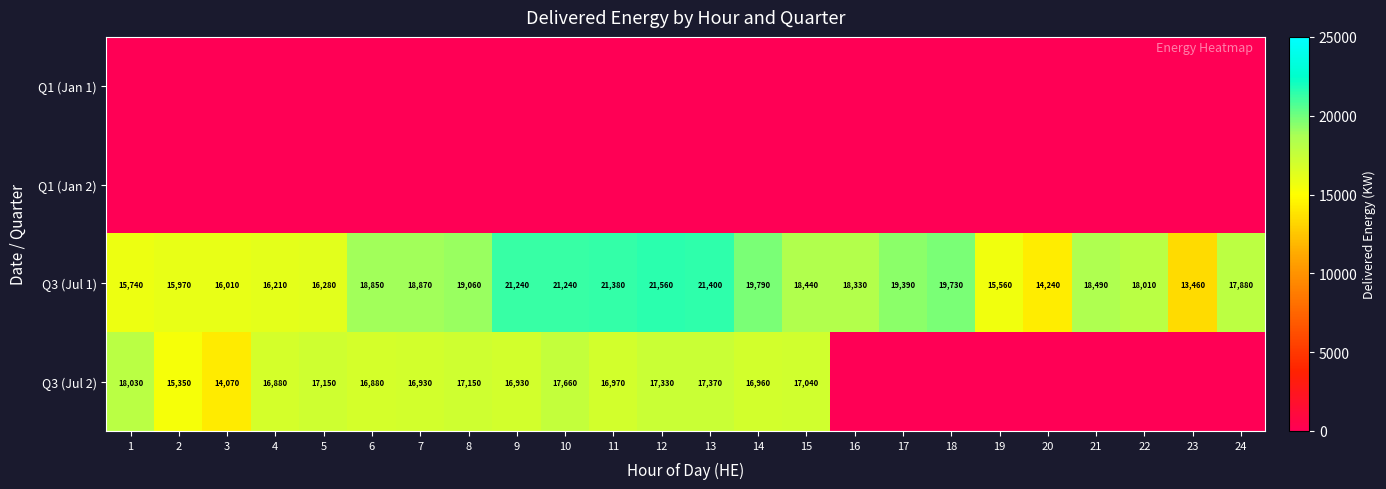

True or false: Q3 (Jul 2) has a value of 16960 at 14.

True